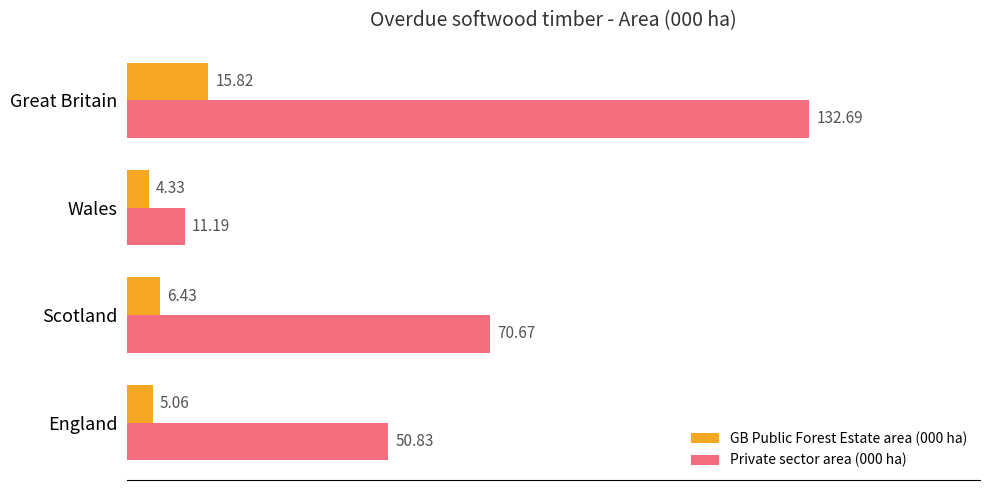

At which label does Private sector area (000 ha) reach its minimum?

Wales